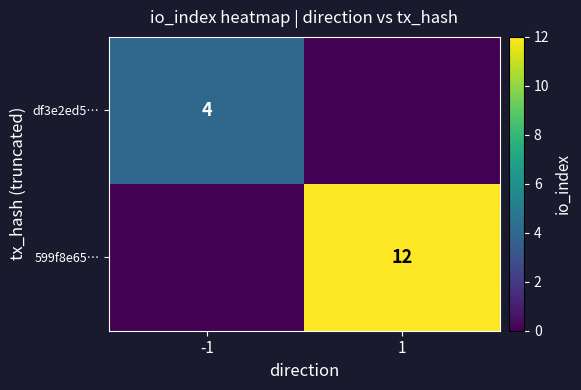

True or false: 599f8e65… has a value of 4 at 1.

False